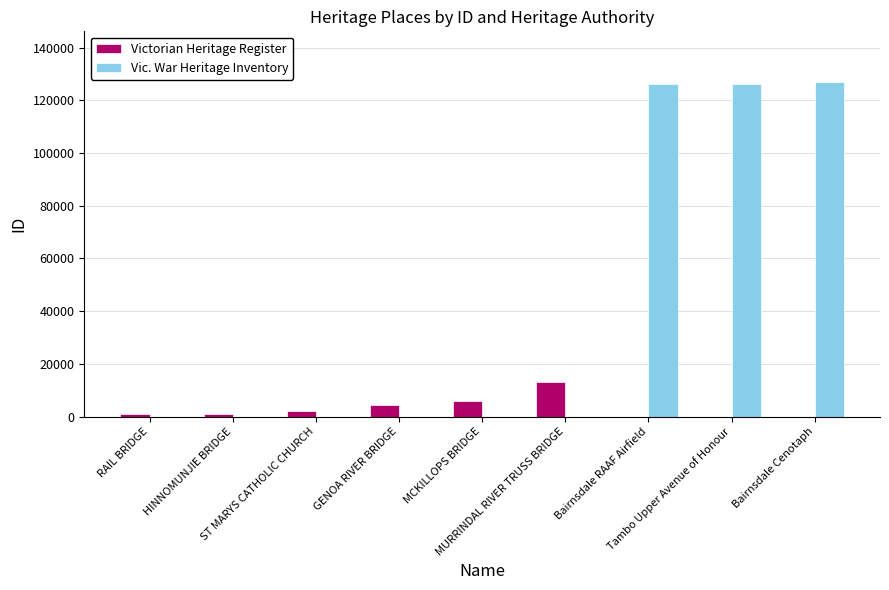

At which label does Victorian Heritage Register reach its peak?

MURRINDAL RIVER TRUSS BRIDGE